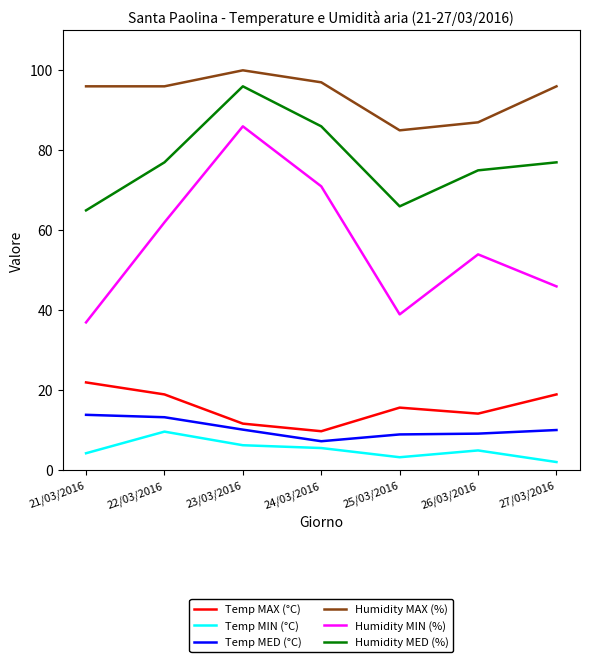

Which series has the largest range (max minus min)?

Humidity MIN (%)